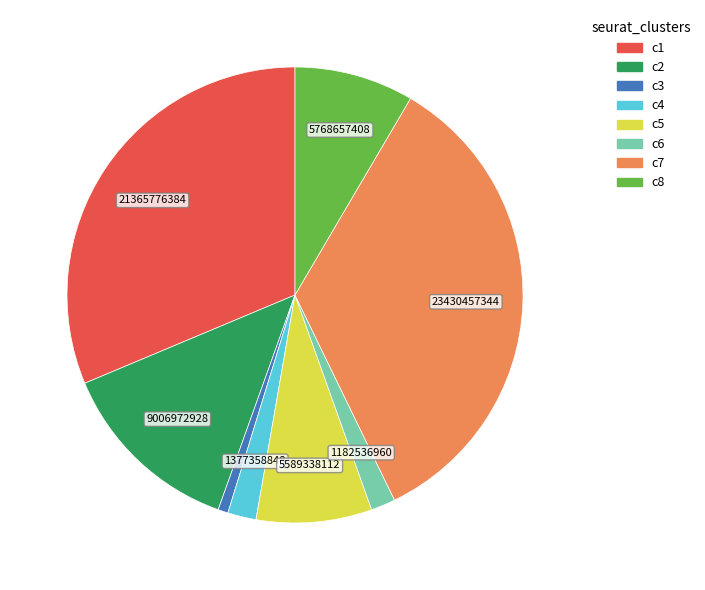

Is there a majority slice in this chart?

No